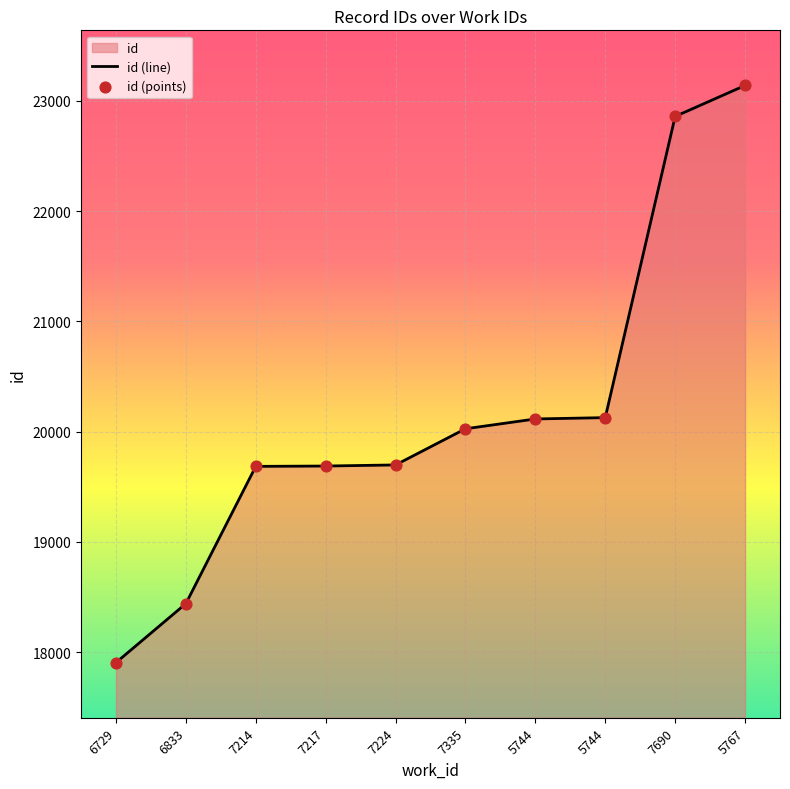

What is the ratio of the value at 7217 to the value at 5767?

0.9